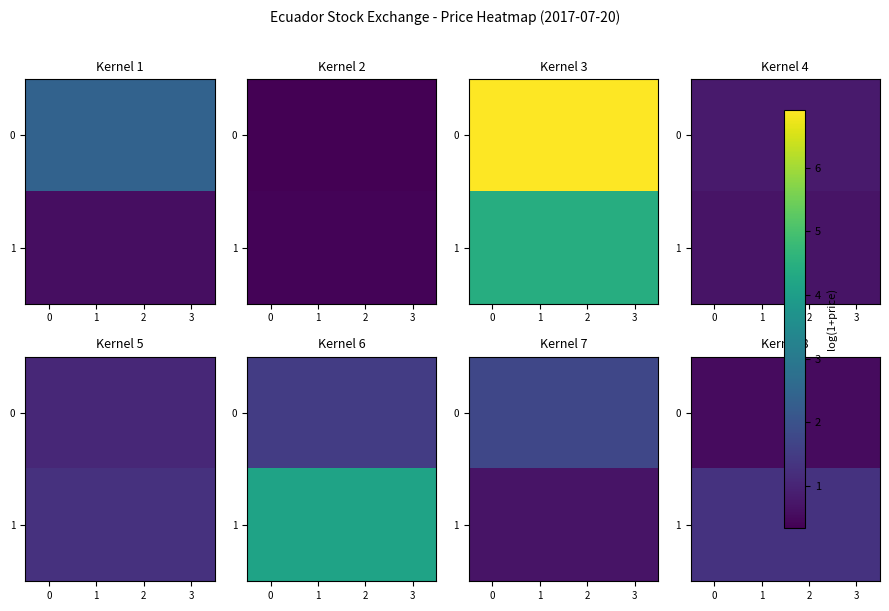

Rank the series at 0 from highest to lowest value.

1, 0